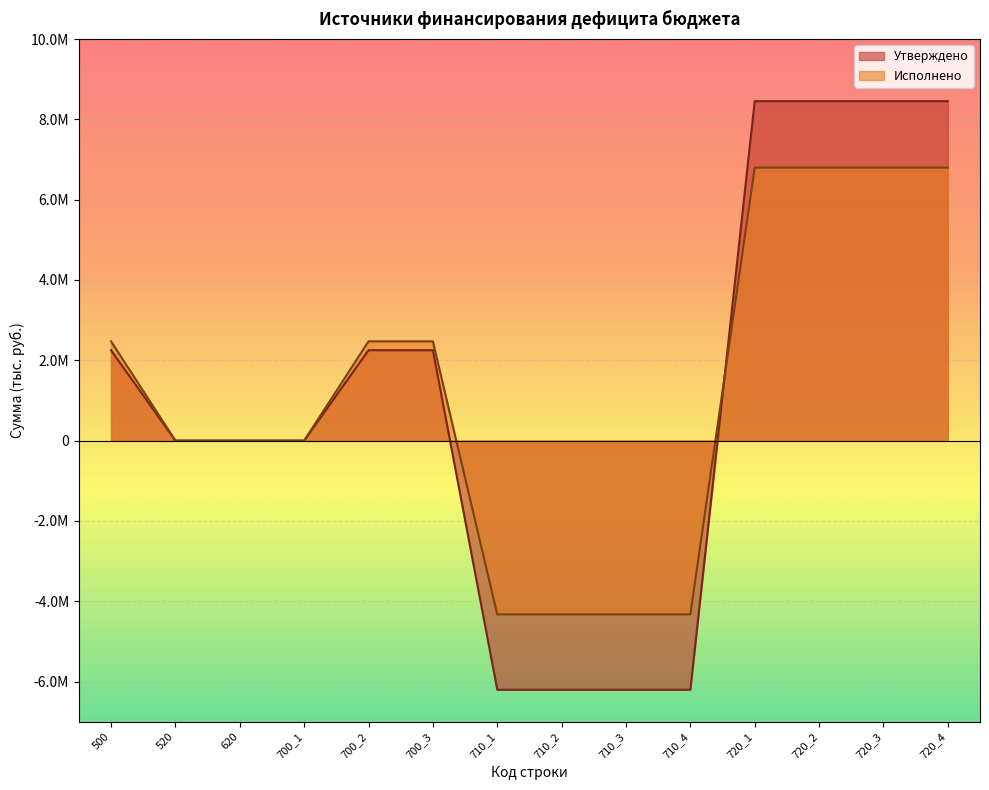

Reading left to right, transcribe all the data shown in this chart.

Утверждено: 500=2250961.0	520=0.0	620=0.0	700_1=0.0	700_2=2250961.0	700_3=2250961.0	710_1=-6202916.8	710_2=-6202916.8	710_3=-6202916.8	710_4=-6202916.8	720_1=8453877.8	720_2=8453877.8	720_3=8453877.8	720_4=8453877.8
Исполнено: 500=2472486.7	520=0.0	620=0.0	700_1=0.0	700_2=2472486.7	700_3=2472486.7	710_1=-4326076.7	710_2=-4326076.7	710_3=-4326076.7	710_4=-4326076.7	720_1=6798563.4	720_2=6798563.4	720_3=6798563.4	720_4=6798563.4